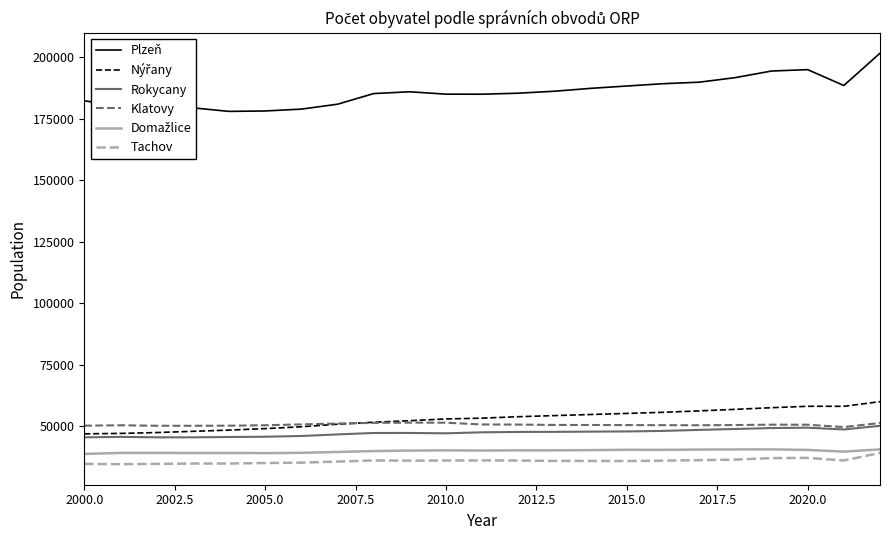

What is the maximum value for Tachov?

39250